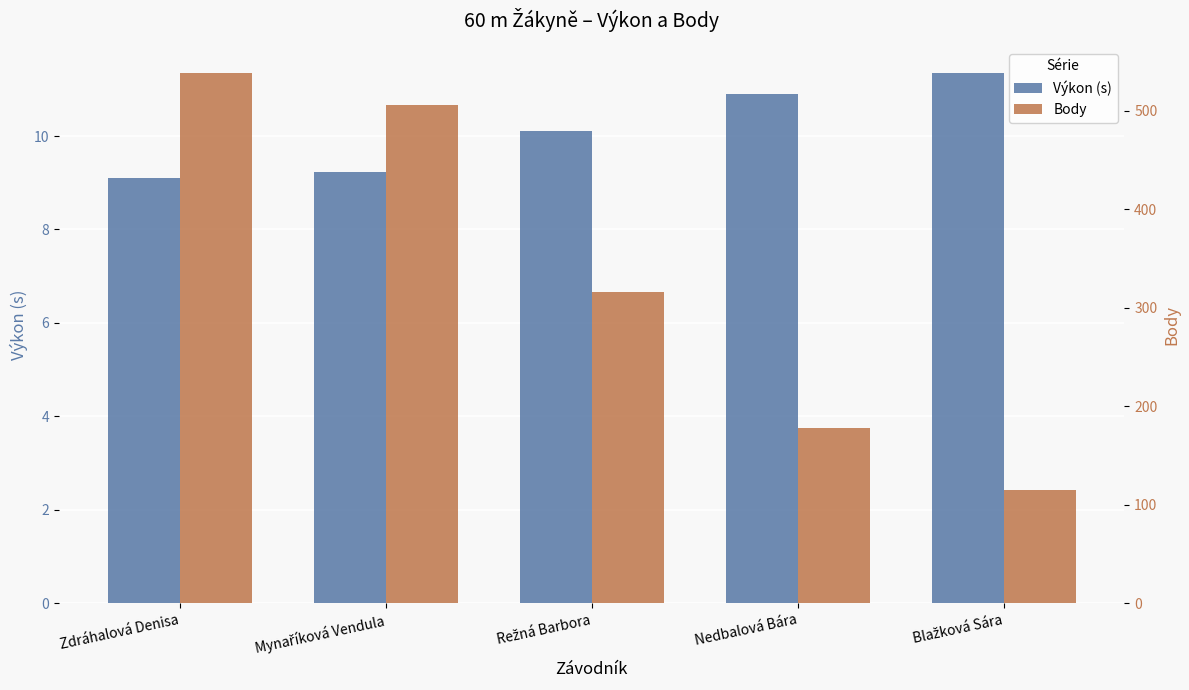

The value of Výkon (s) at Režná Barbora is 4.3. True or false?

False